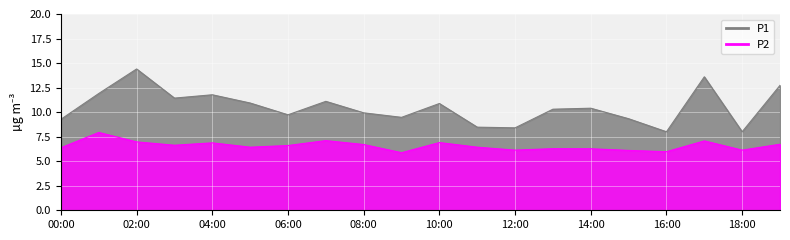

True or false: P2 and P1 cross at least once.

False